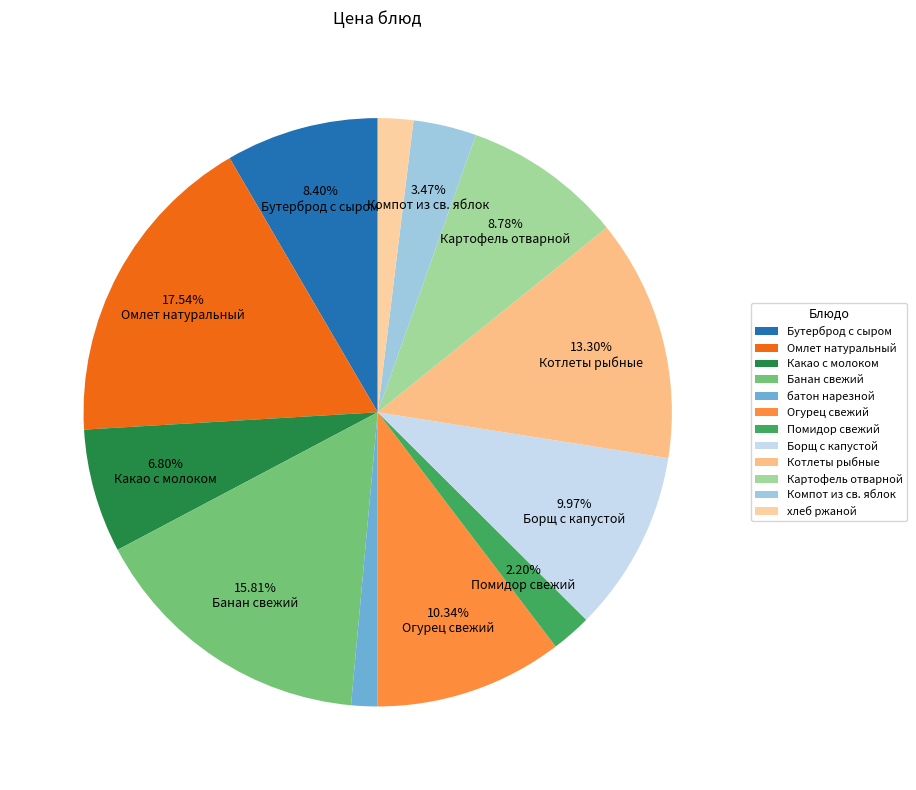

Does Омлет натуральный account for over 50% of the chart?

No